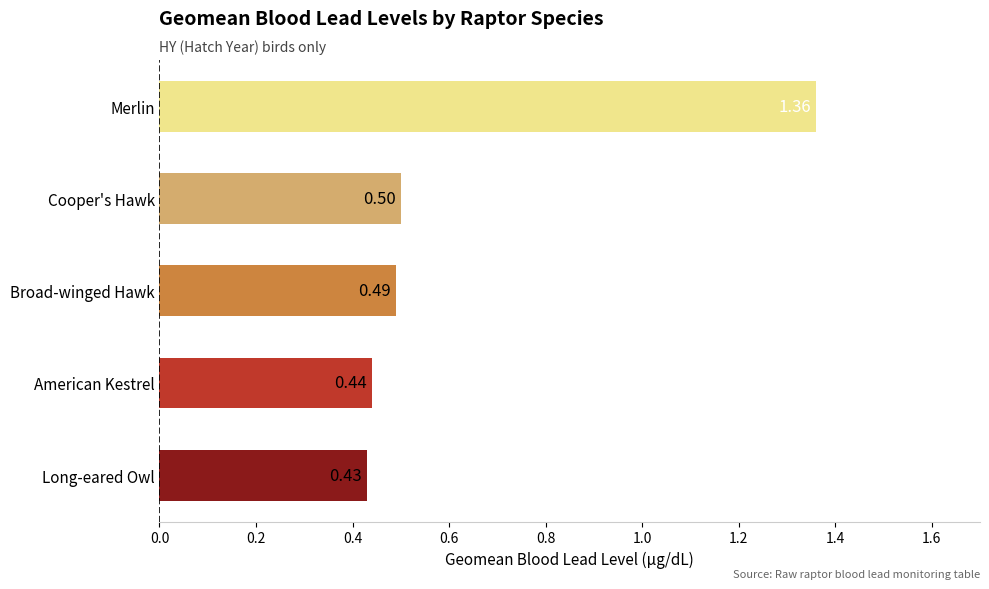

Between Long-eared Owl and Merlin, which is larger?

Merlin